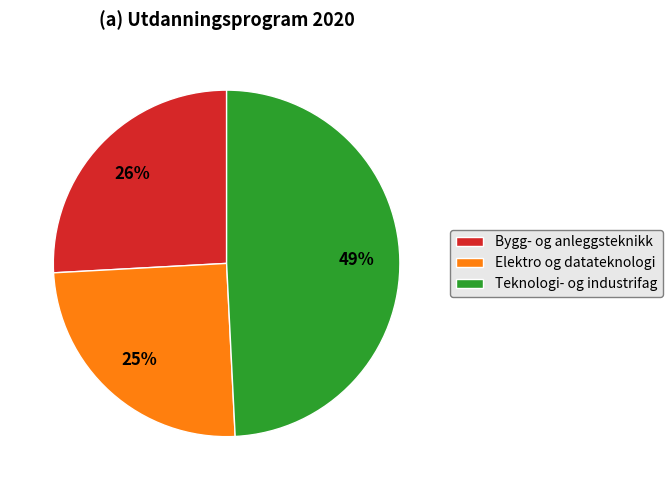

Which category has the biggest portion of the pie?

Teknologi- og industrifag